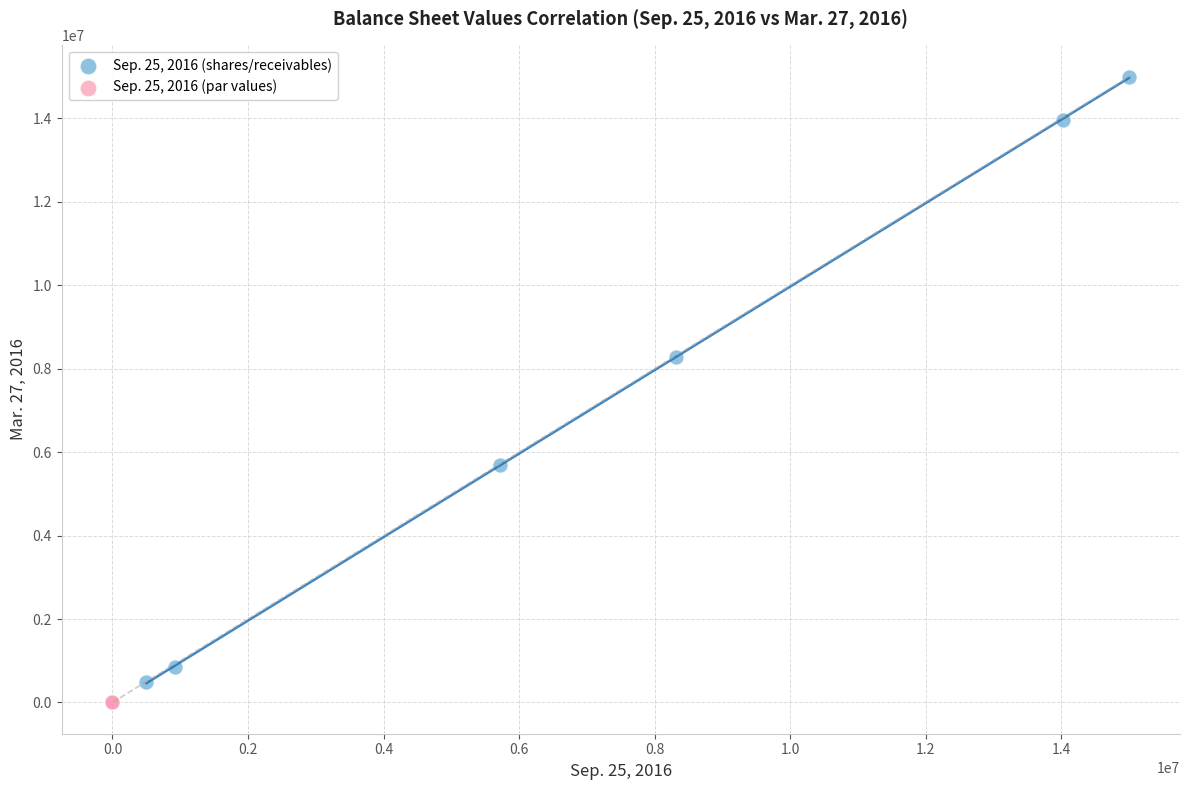

Which series reaches the minimum Y coordinate?

Sep. 25, 2016 (par values)